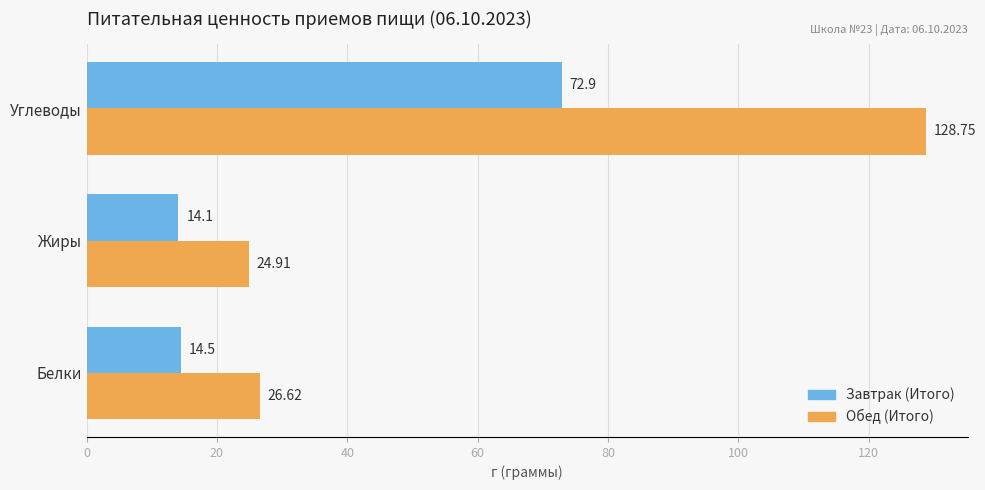

What is the difference between the maximum and minimum values in the Обед (Итого) series?

103.8